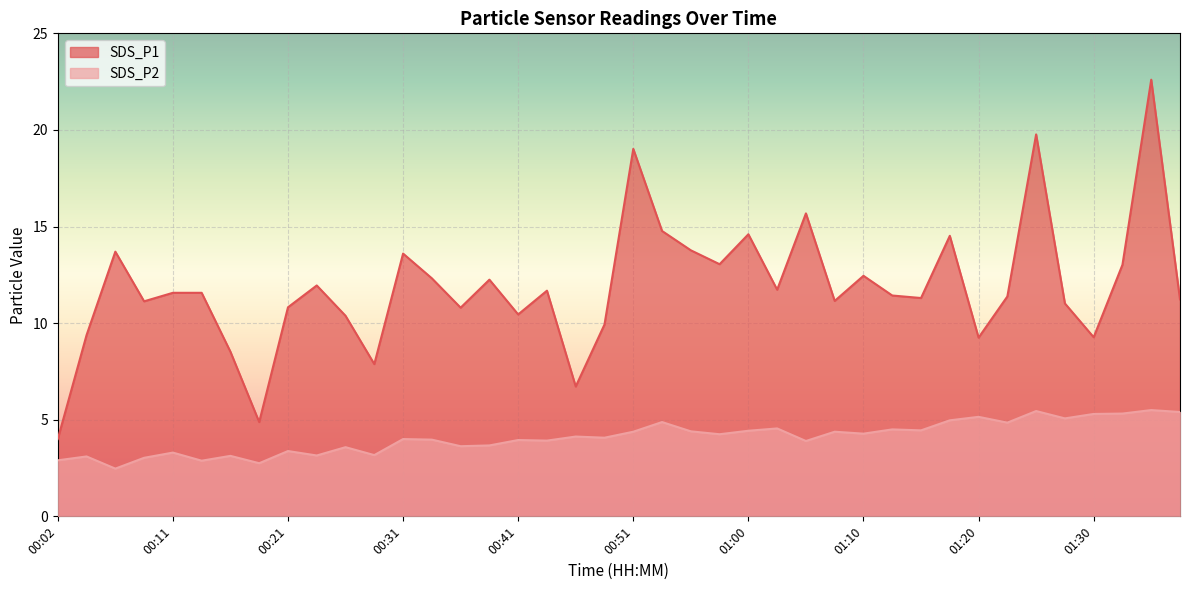

How many data points in SDS_P1 are above 11?

27